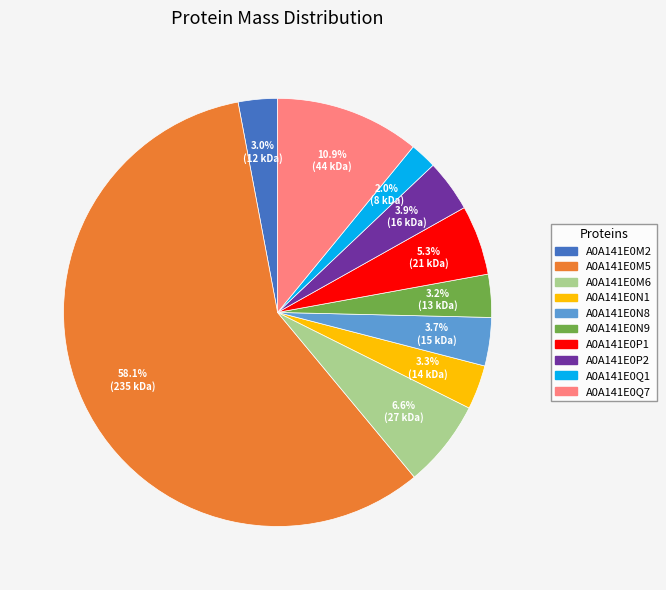

The A0A141E0P2 slice represents 4% of the pie. True or false?

True